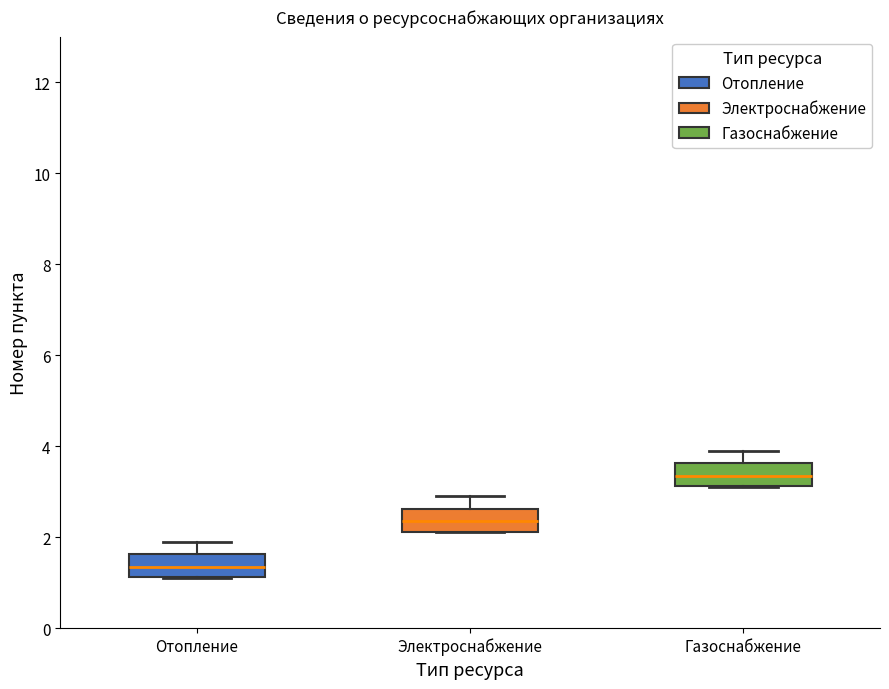

Reading left to right, transcribe this box plot: for each box, give where its median line is, the range the box spans, and where its two whiskers end, as read against the y-axis. The values are not printed on the chart, so give them approximately, as read against the axis.

Отопление: median 1.4, box 1.2 to 1.6, whiskers 1.2 to 2.0
Электроснабжение: median 2.4, box 2.2 to 2.6, whiskers 2.2 to 3.0
Газоснабжение: median 3.4, box 3.2 to 3.6, whiskers 3.2 to 4.0